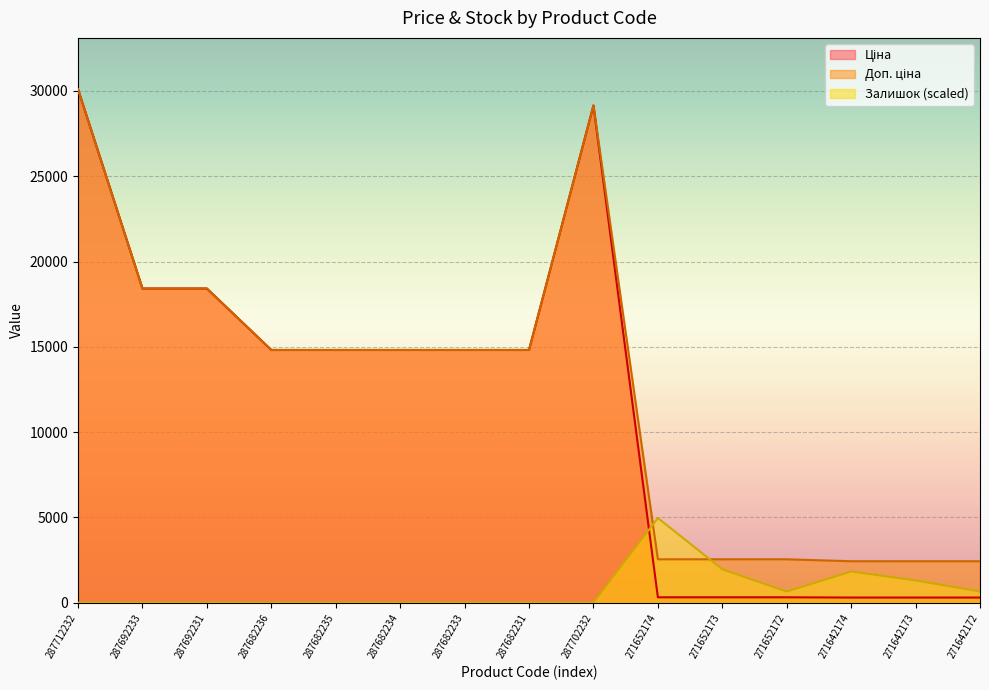

The value of Залишок at 271652174 is 6711.0. True or false?

False